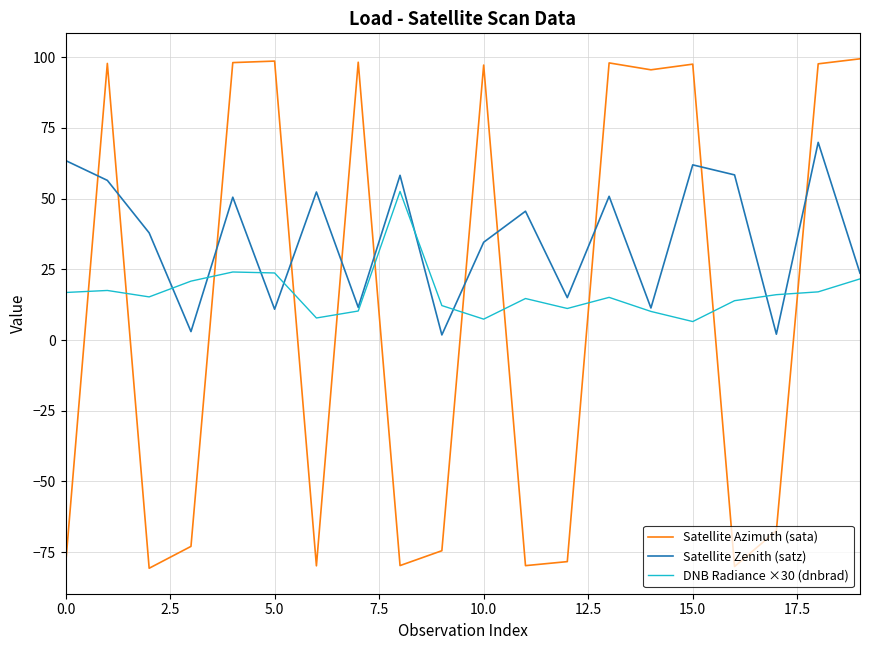

Which series has the largest total across all categories?

Satellite Zenith (satz)